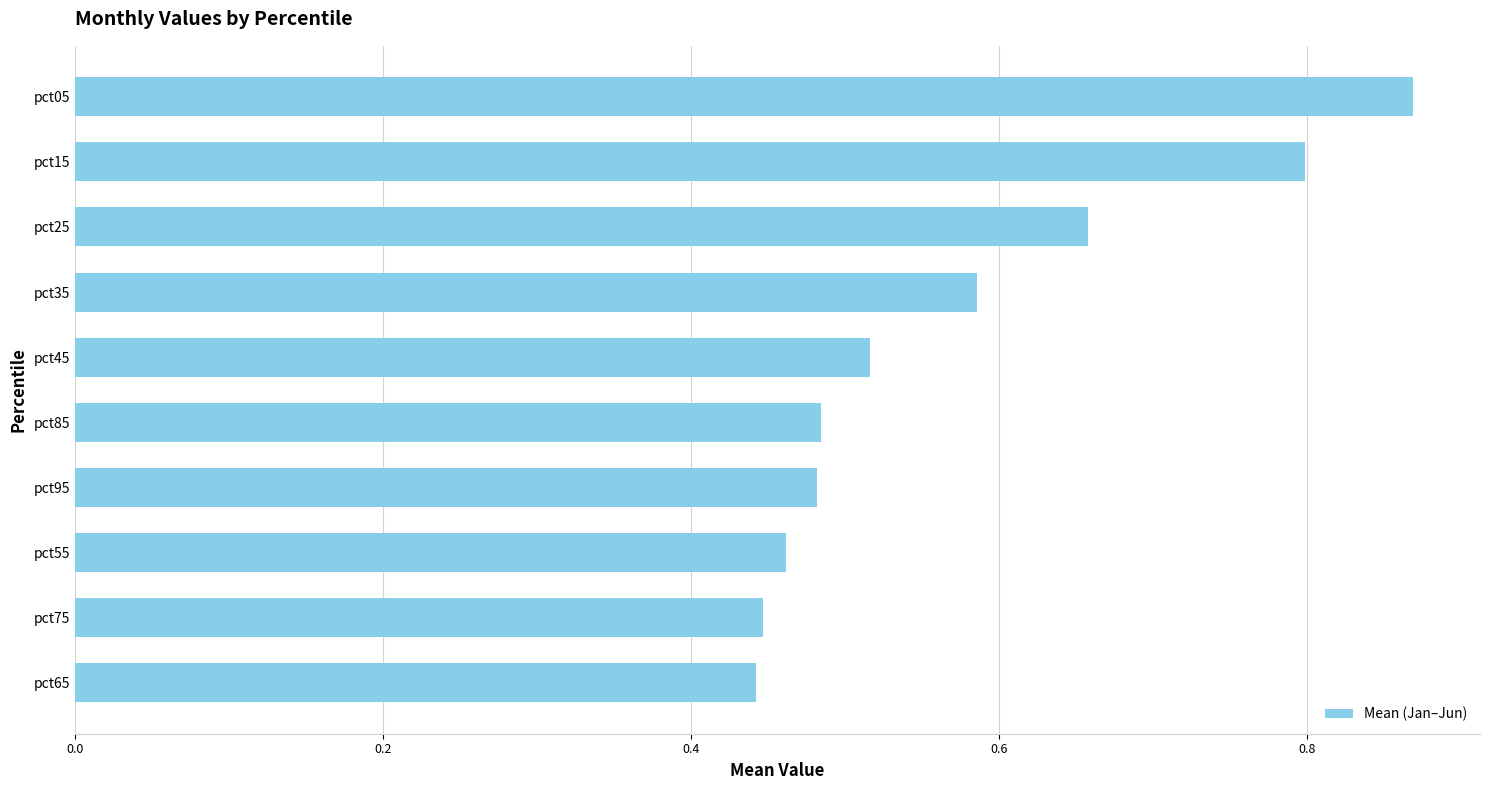

What is the change in value from pct45 to pct15?

+0.3